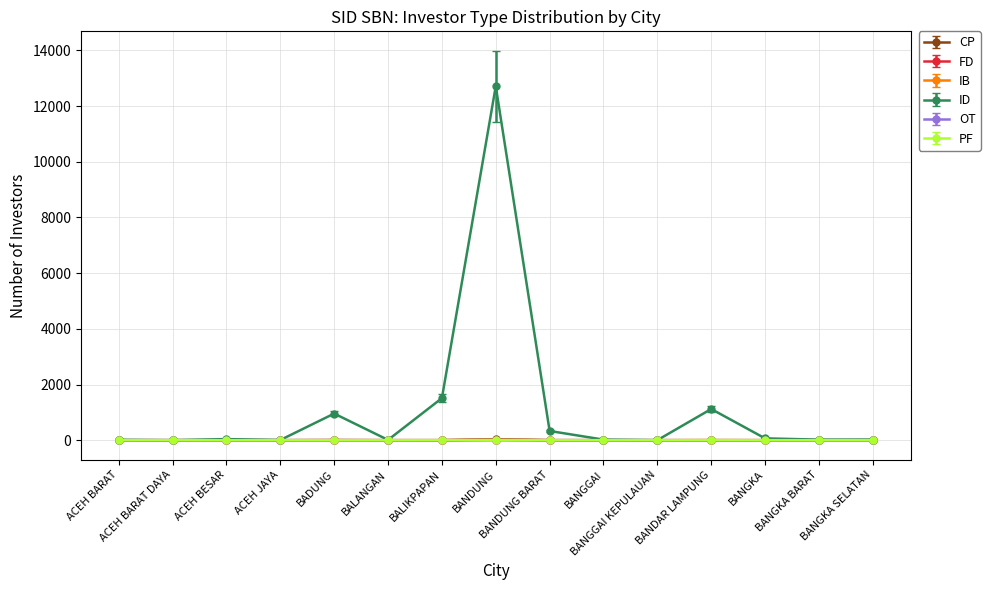

How many PF values are between 0 and 1?

13